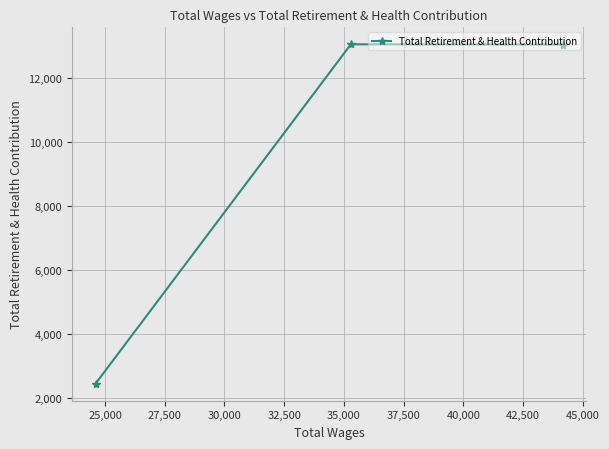

What is the value of the 2nd point from the left?

13050